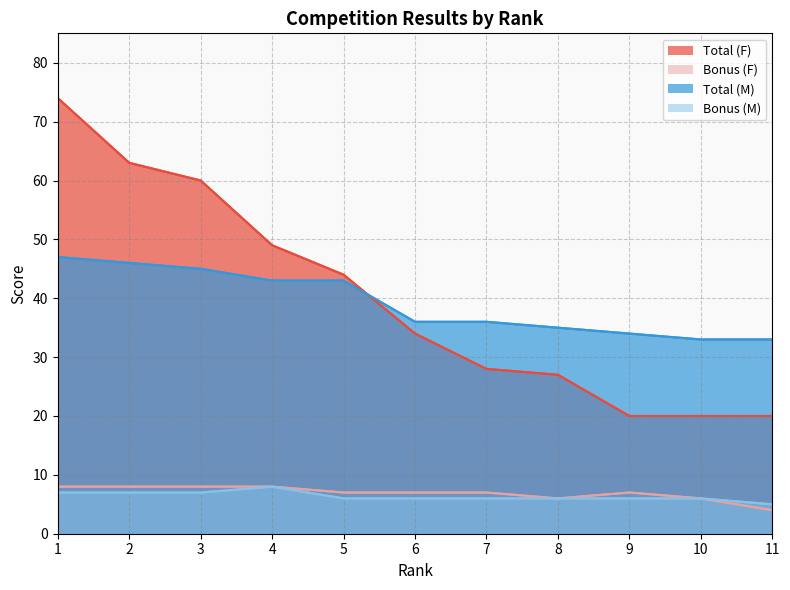

At how many categories does at least one series exceed 33?

9